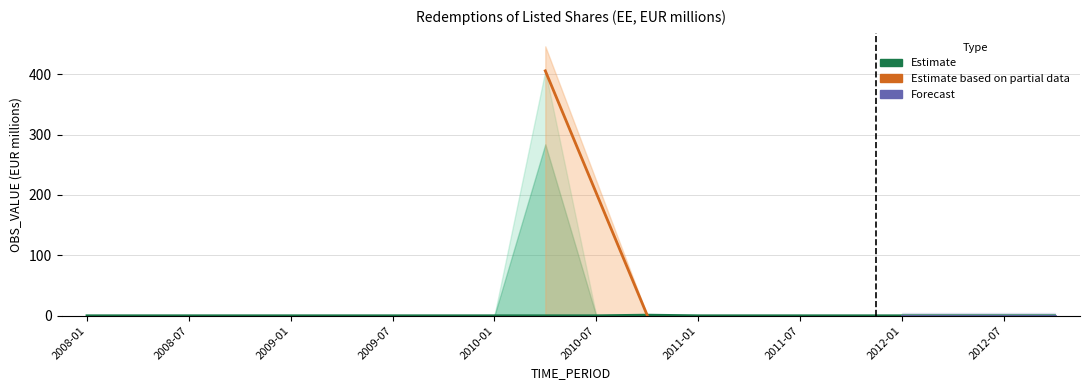

At which category is the sum across all series the highest?

2010-04